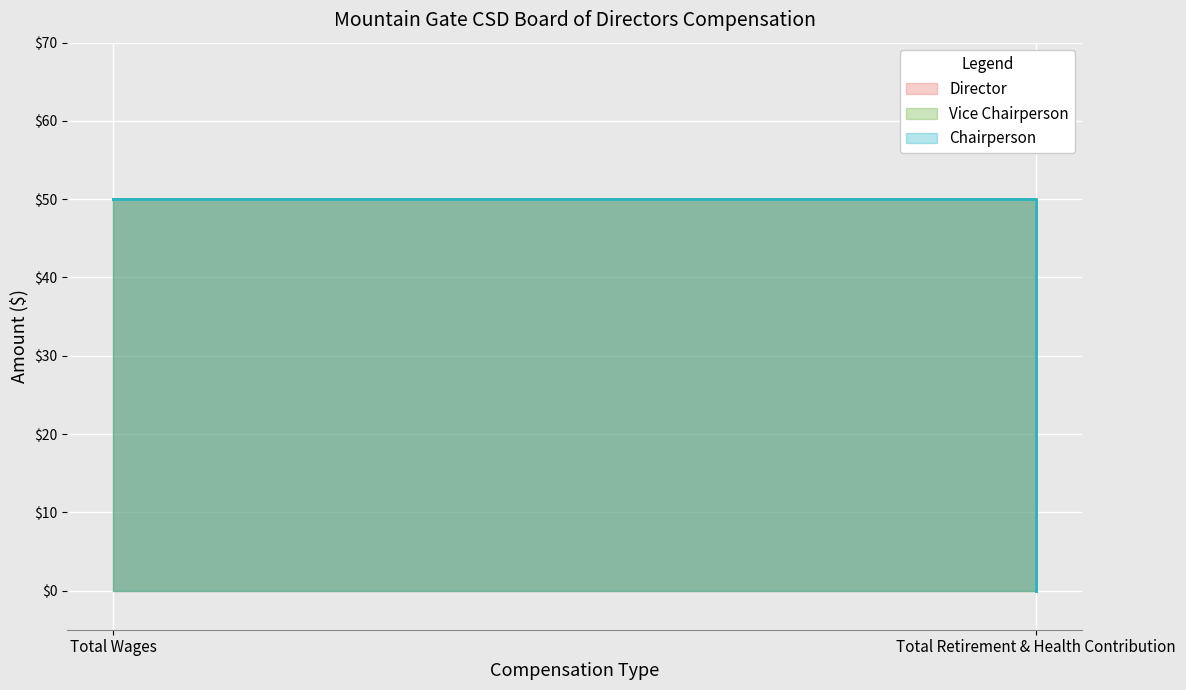

Rank the series at Total Wages from lowest to highest value.

Director, Vice Chairperson, Chairperson